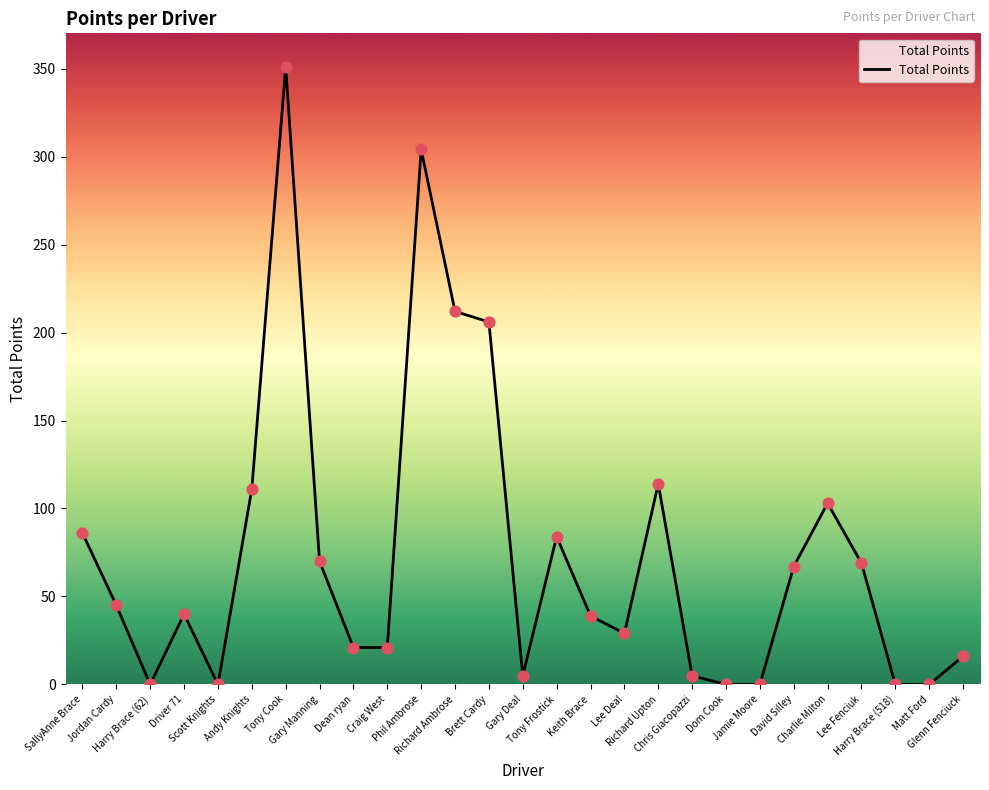

Between Lee Deal and Keith Brace, which is larger?

Keith Brace